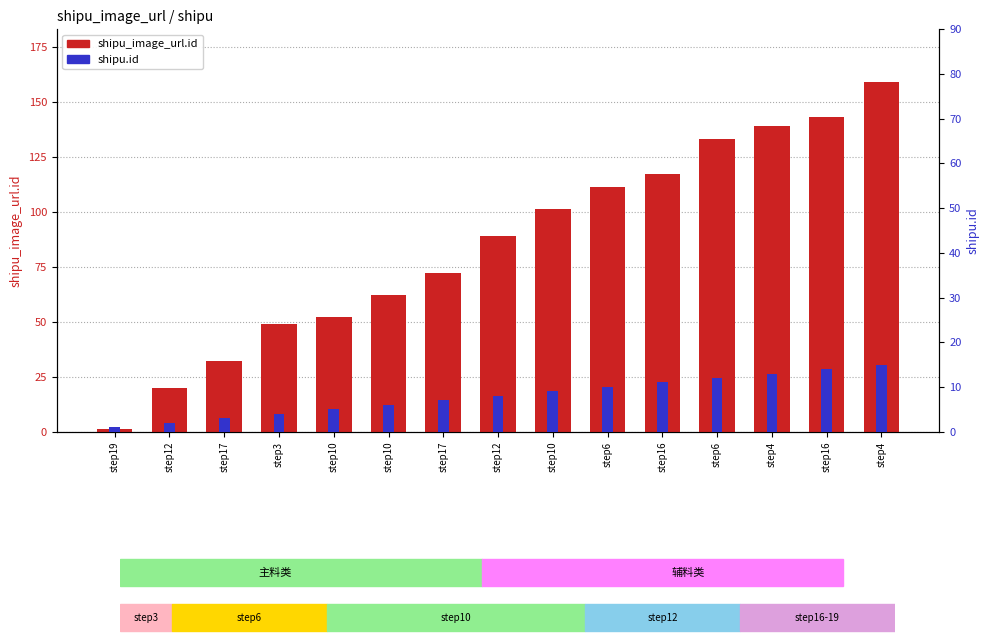

At step12, list the series in order from largest to smallest.

shipu_image_url.id, shipu.id